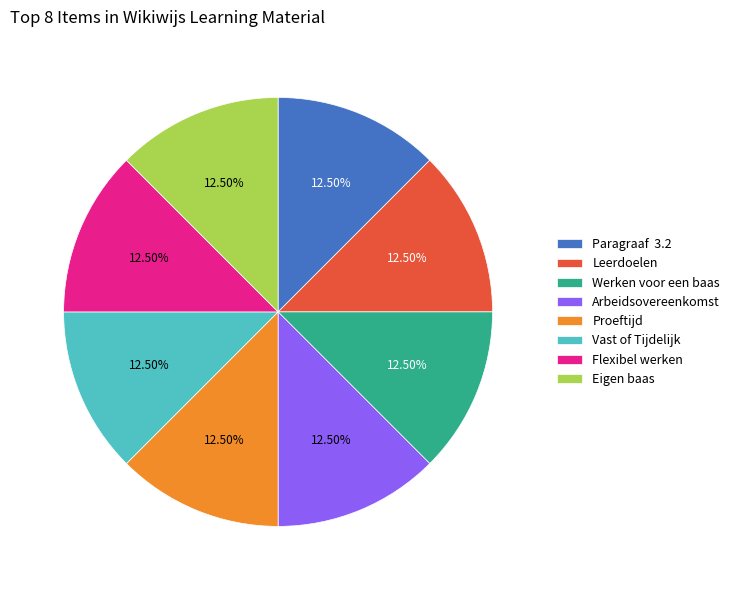

What is the ratio of the value at Werken voor een baas to the value at Paragraaf 3.2?

1.0